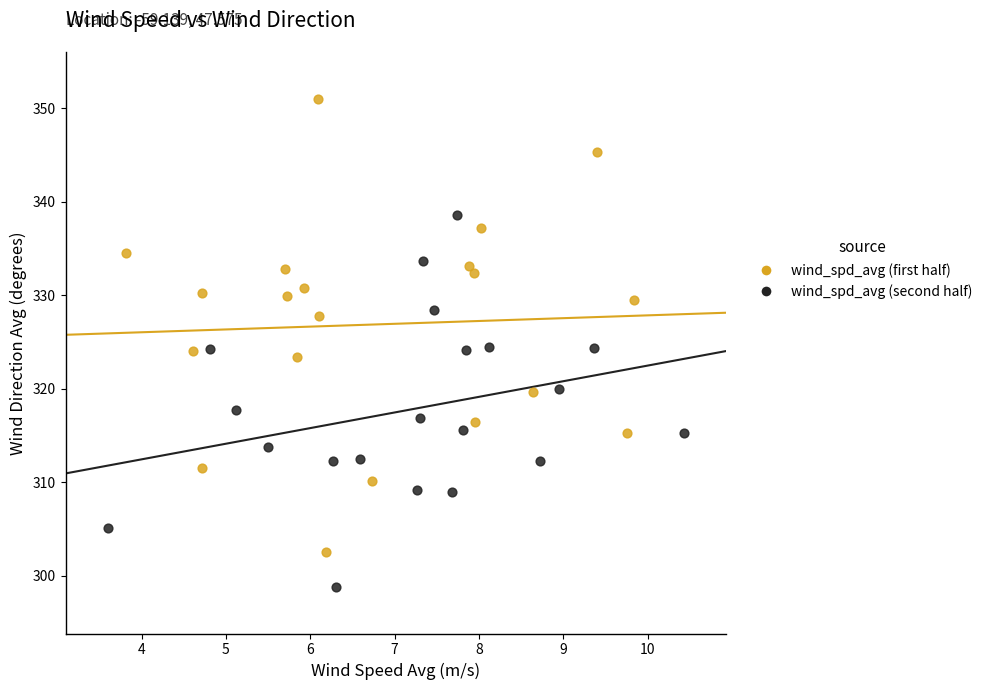

Which series contains the lowest Y value?

wind_spd_avg (second half)